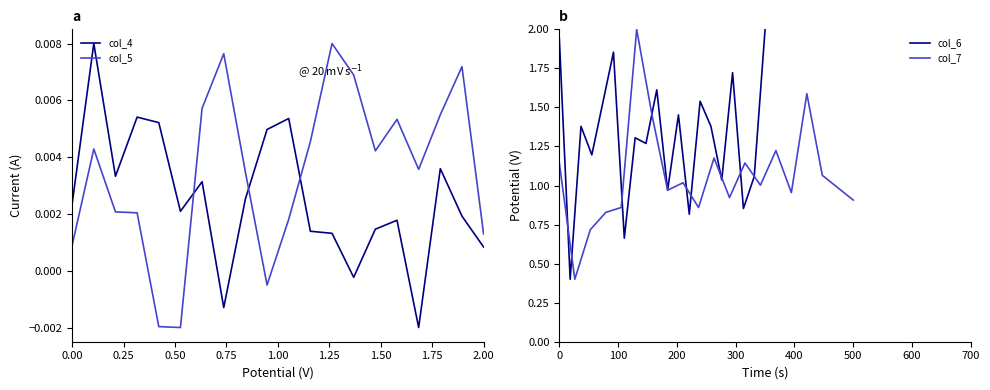

How many intersections are there between col_5 and col_4?

3